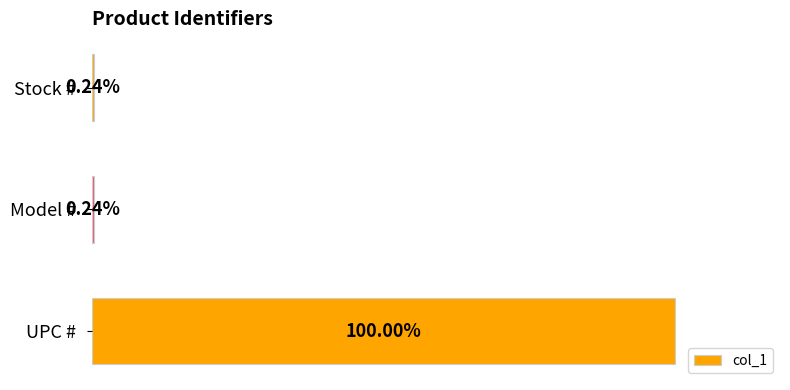

How many values exceed 72002000?

1